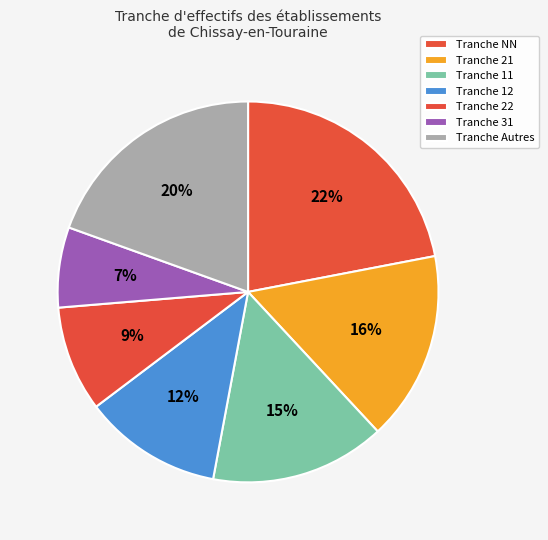

How many slices are in this pie chart?

7